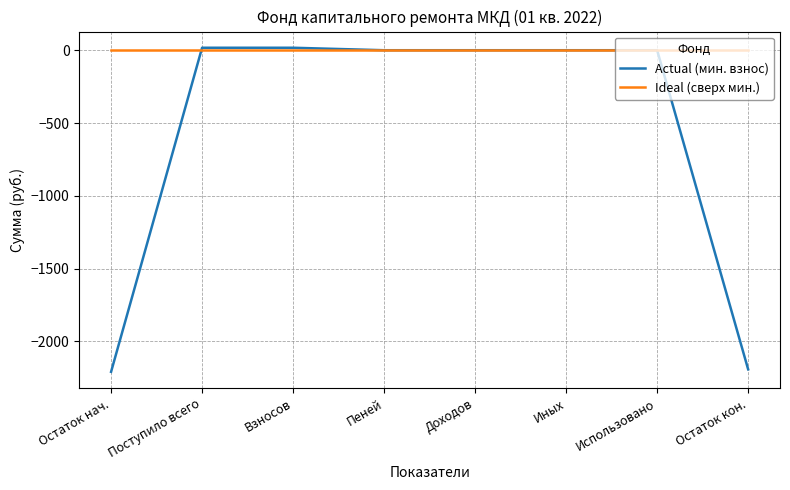

The value of Ideal (сверх мин.) at Остаток нач. is 0.0. True or false?

True